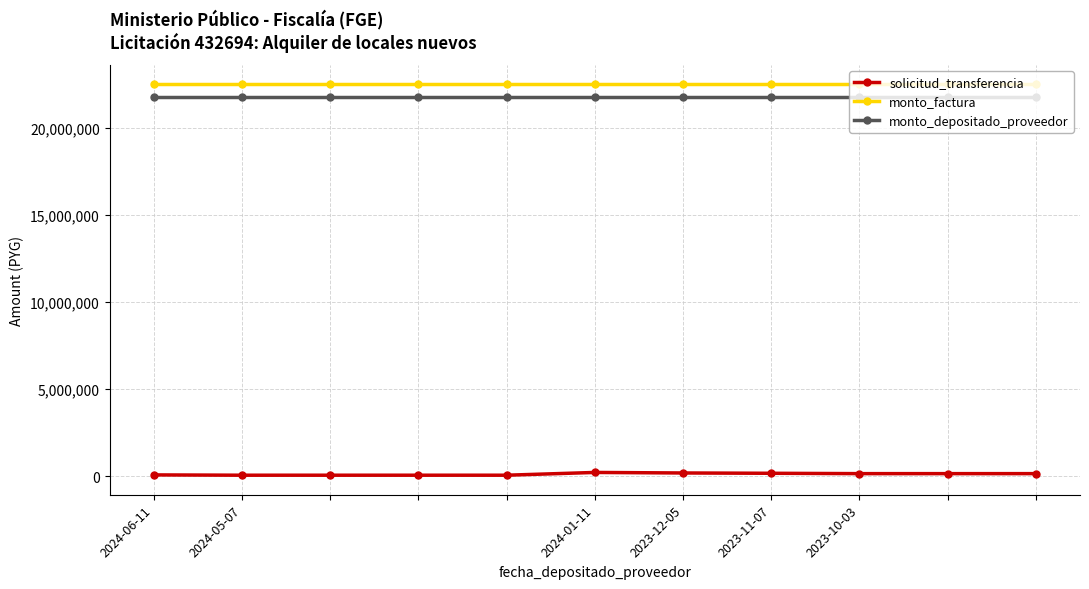

True or false: monto_factura and solicitud_transferencia cross at least once.

False